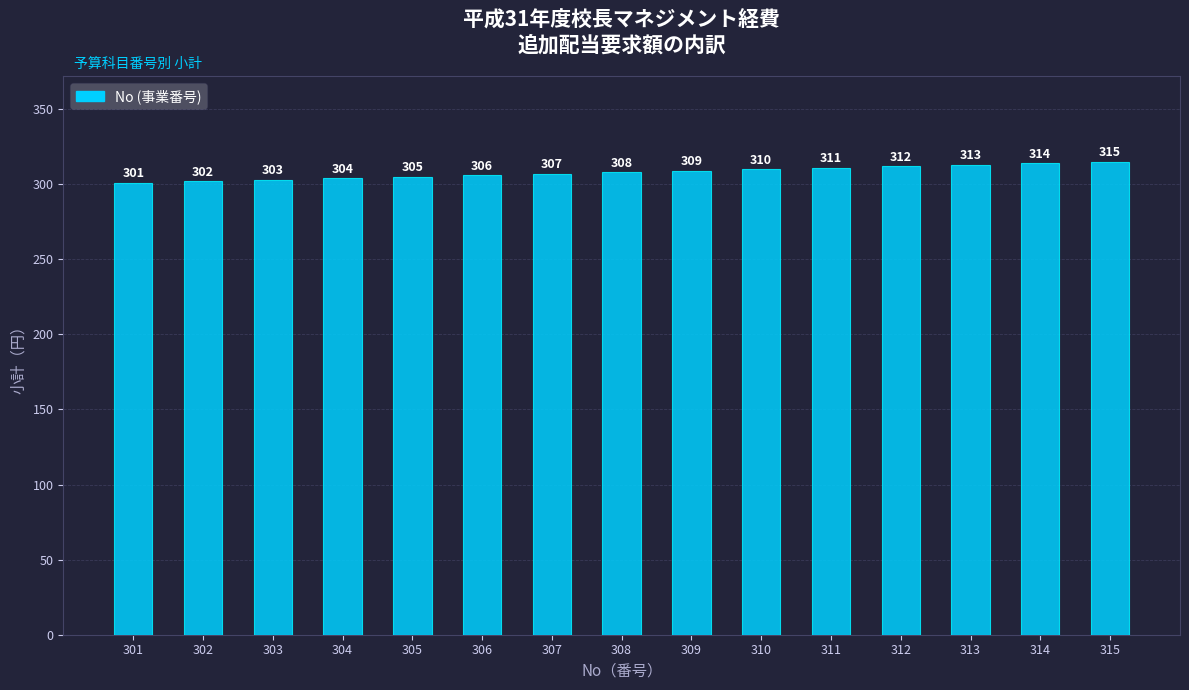

What is the change in value from 307 to 315?

+8